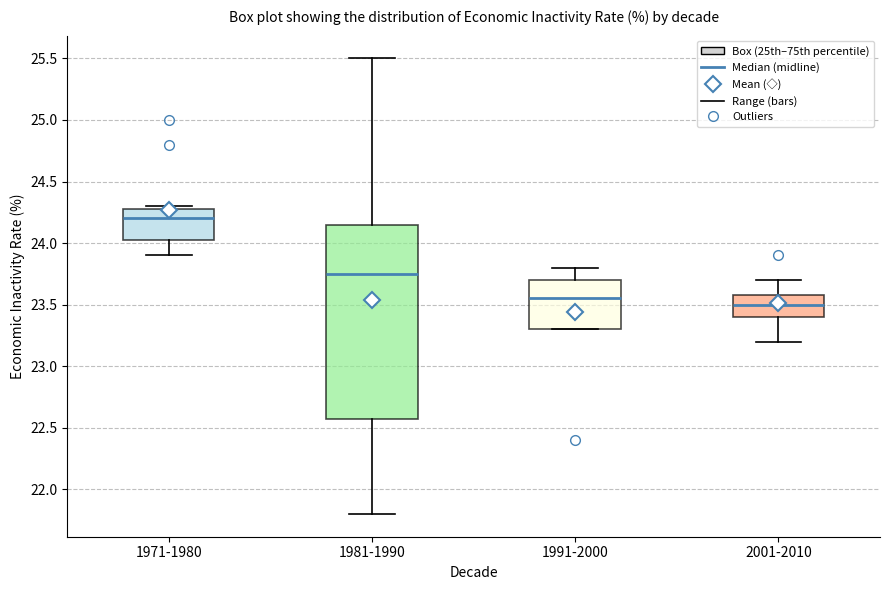

Which box's median line is the highest?

1971-1980